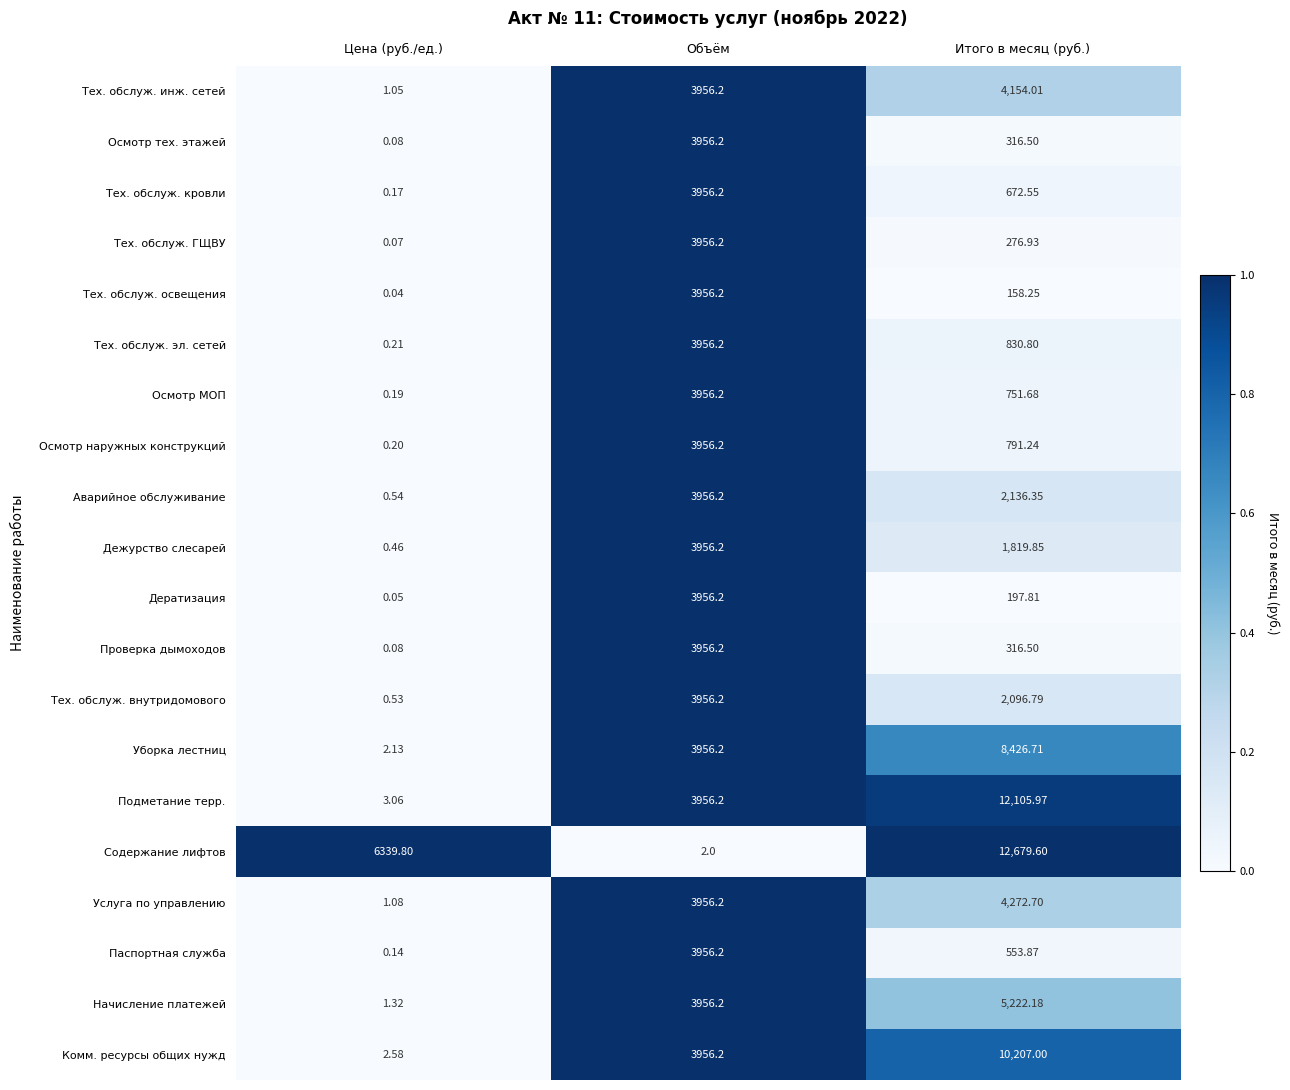

At which category is the sum across all series the highest?

Объём